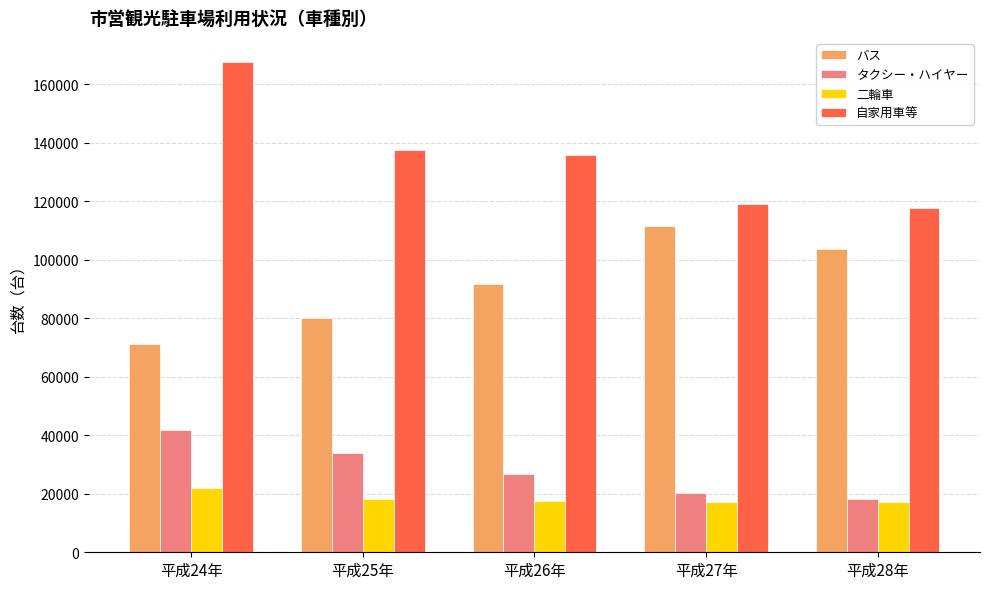

What is the sum of the 二輪車 values at 平成25年 and 平成24年?

40019